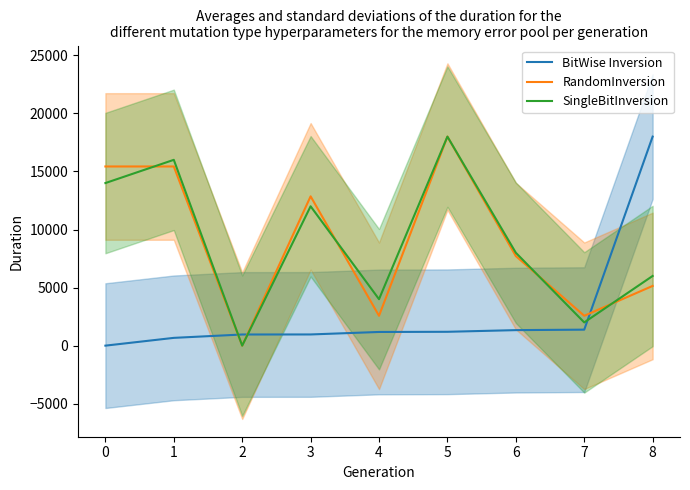

What is the value of the BitWise Inversion point at the 5th from the left?

1177.9